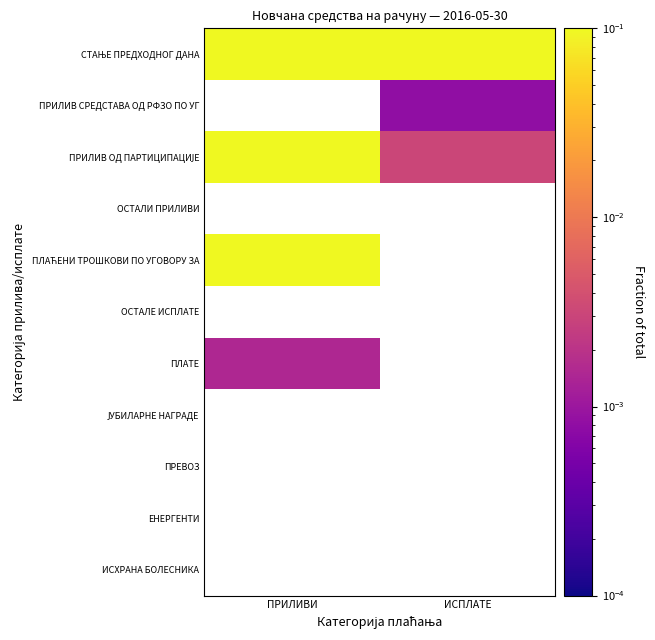

Which has a higher value, ИСПЛАТЕ or ПРИЛИВИ?

ПРИЛИВИ